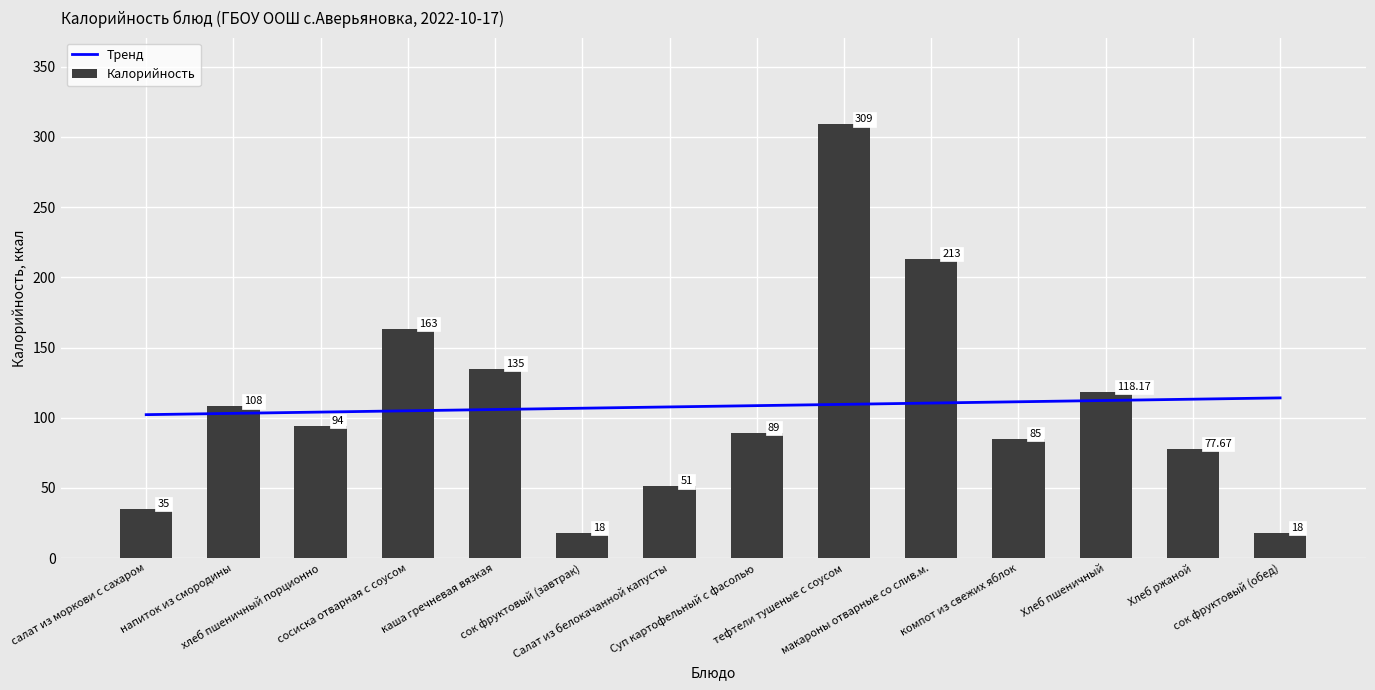

Are the bars grouped side by side (vs. stacked)?

Yes